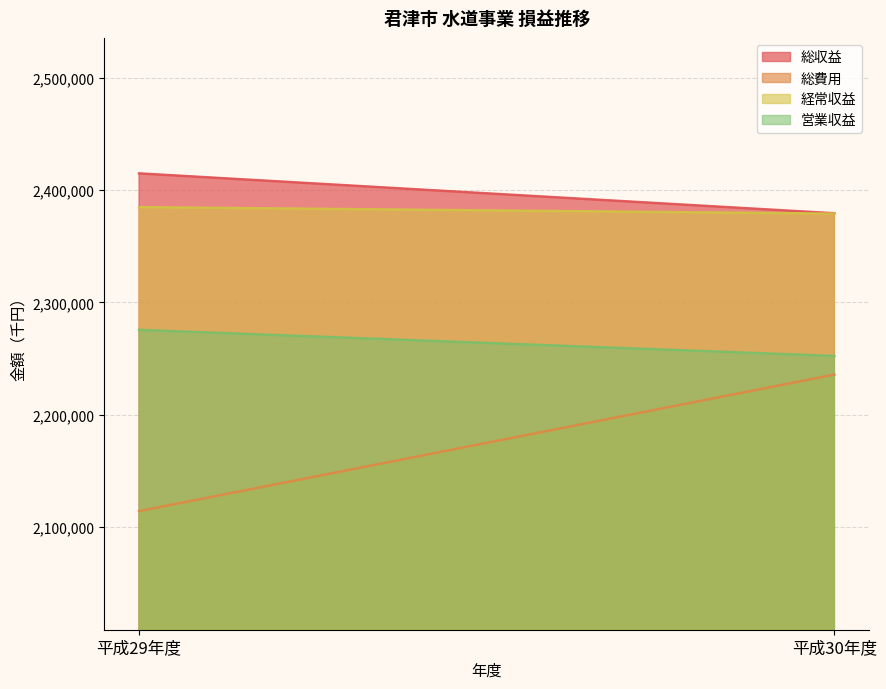

What is the value of the 総収益 point at the 1st from the left?

2414921